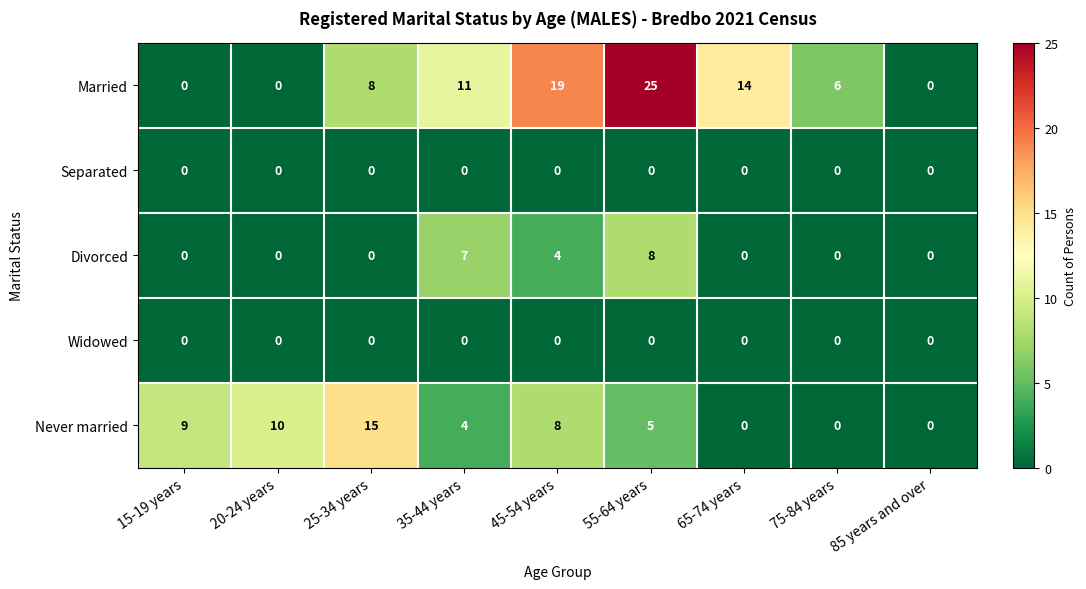

What is the maximum value shown in the chart?

25